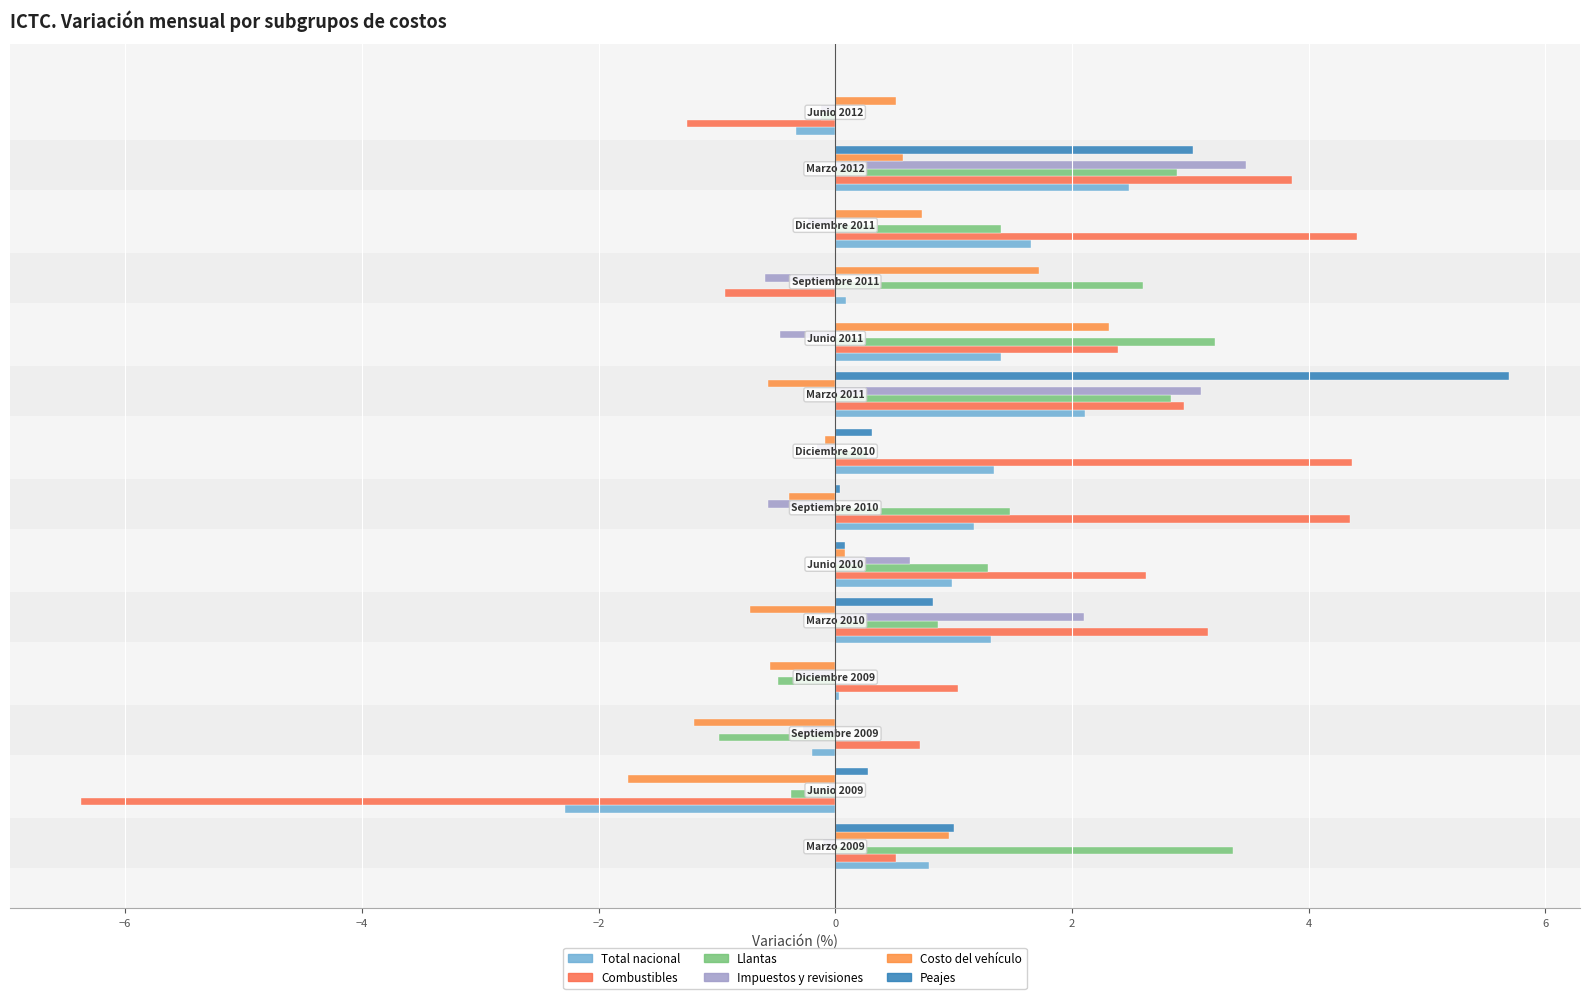

Count the number of data series in this chart.

6